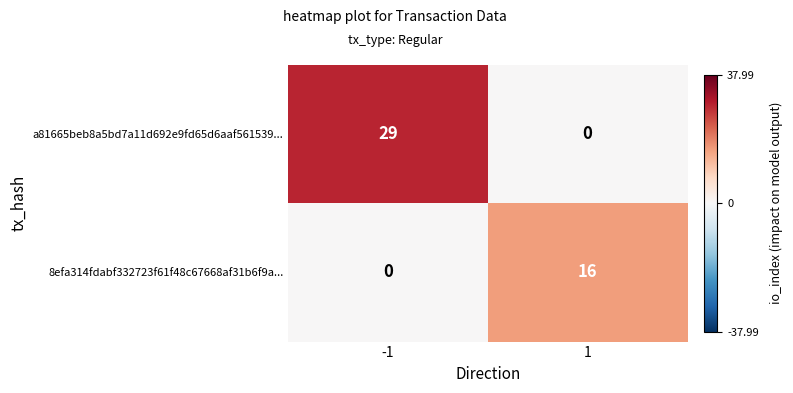

Reading left to right, extract all data points from this chart.

a81665beb8a5bd7a11d692e9fd65d6aaf561539...: -1=29	1=0
8efa314fdabf332723f61f48c67668af31b6f9a...: -1=0	1=16